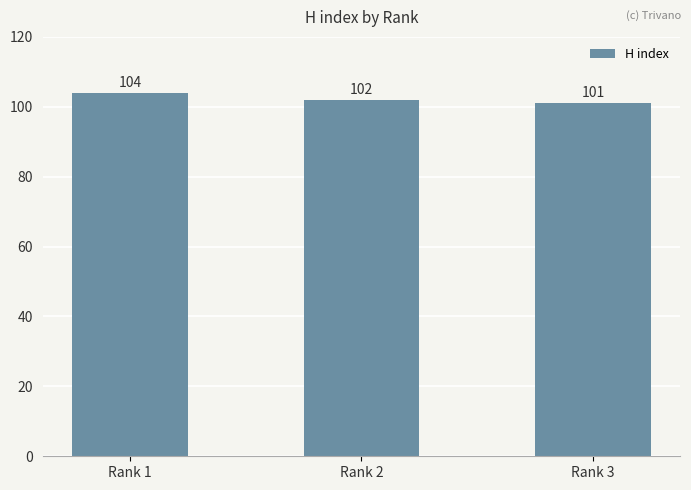

What is the difference between the maximum and minimum values?

3